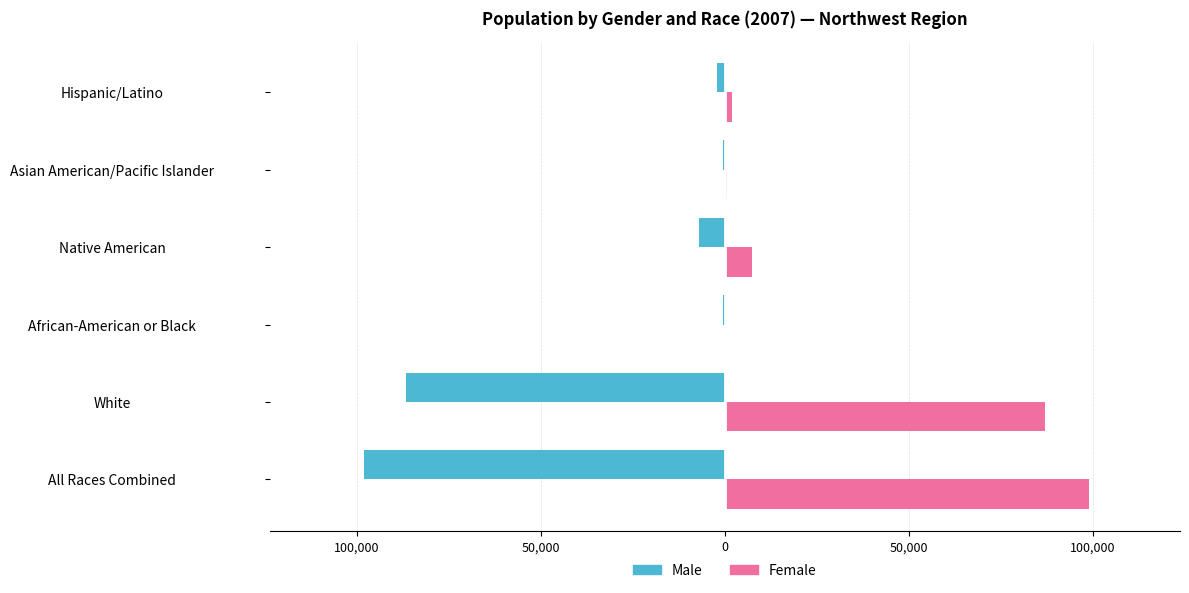

What are all the series names shown in the legend?

Male, Female